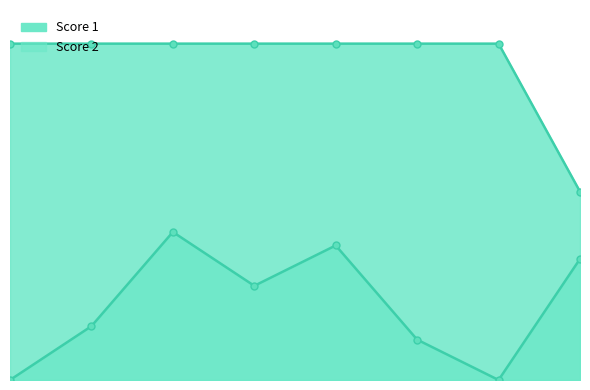

How many interior local peaks does the Score 2 series have?

2